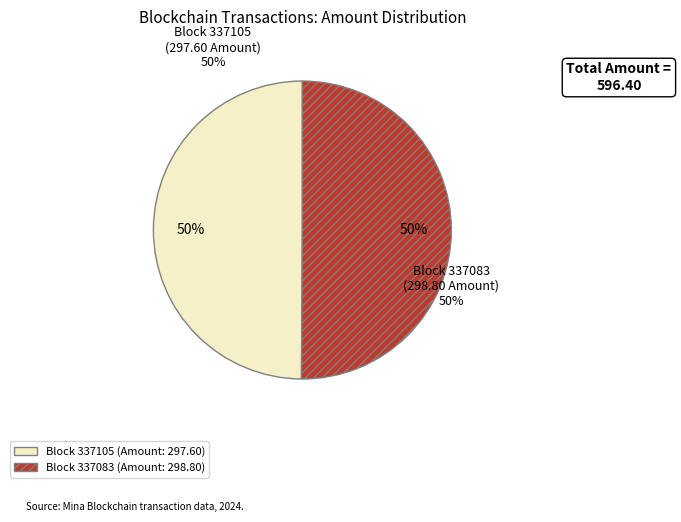

Which category has the biggest portion of the pie?

337083